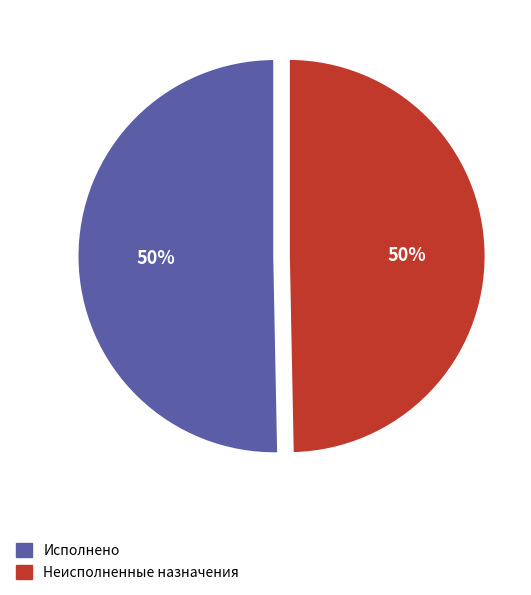

To the nearest percent, what portion does Исполнено represent?

50%